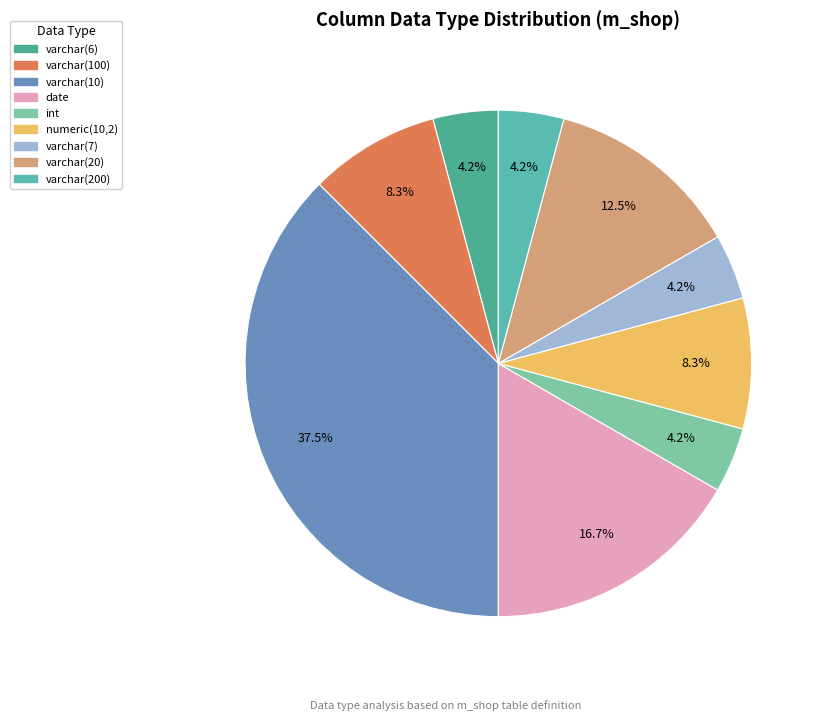

Which slice is the smallest?

int